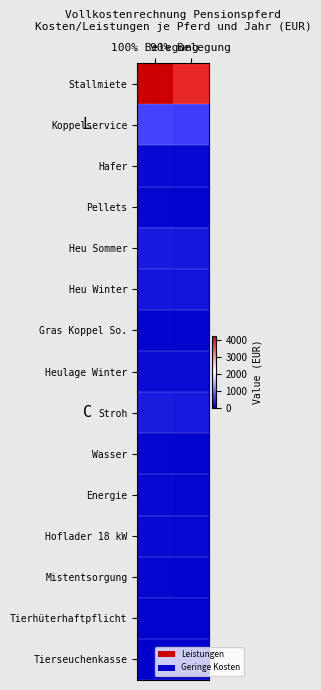

Reading left to right, transcribe all the data shown in this chart.

Stallmiete: 100% Belegung=4235.3	90% Belegung=3811.8
Koppelservice: 100% Belegung=705.9	90% Belegung=635.3
Hafer: 100% Belegung=109.5	90% Belegung=98.5
Pellets: 100% Belegung=73.0	90% Belegung=65.7
Heu Sommer: 100% Belegung=266.4	90% Belegung=239.8
Heu Winter: 100% Belegung=226.8	90% Belegung=204.1
Gras Koppel So.: 100% Belegung=51.8	90% Belegung=46.6
Heulage Winter: 100% Belegung=129.6	90% Belegung=116.6
Stroh: 100% Belegung=292.0	90% Belegung=262.8
Wasser: 100% Belegung=73.0	90% Belegung=65.7
Energie: 100% Belegung=90.0	90% Belegung=81.0
Hoflader 18 kW: 100% Belegung=102.2	90% Belegung=92.0
Mistentsorgung: 100% Belegung=70.0	90% Belegung=63.0
Tierhüterhaftpflicht: 100% Belegung=40.0	90% Belegung=36.0
Tierseuchenkasse: 100% Belegung=5.0	90% Belegung=4.5